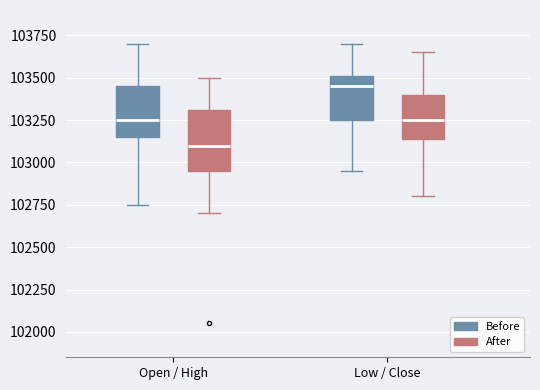

Which box's median line is the lowest?

Open / High (After)